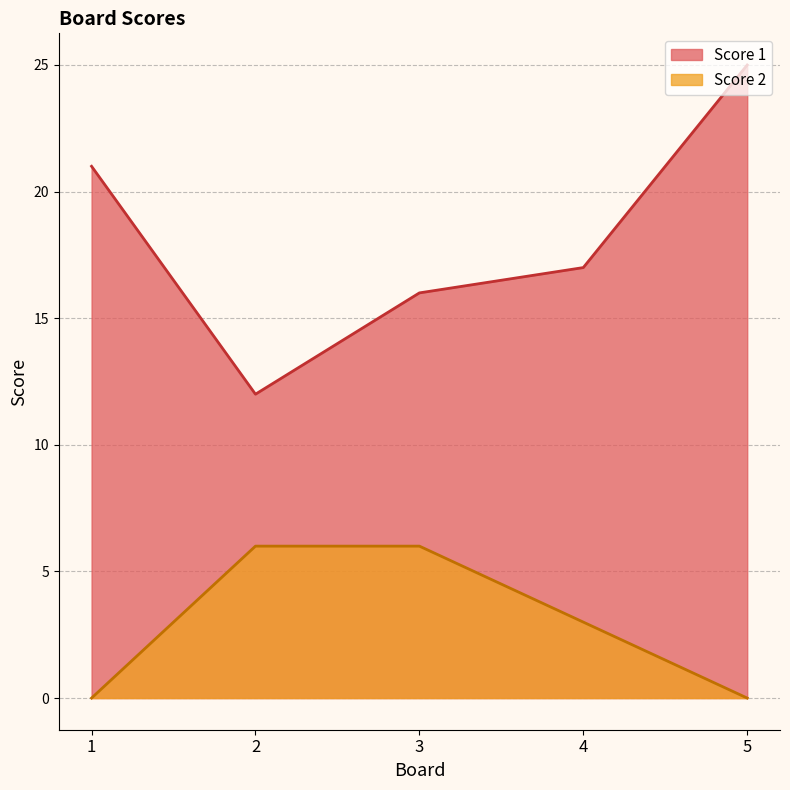

What is the value of the Score 1 point at the 3rd from the left?

16